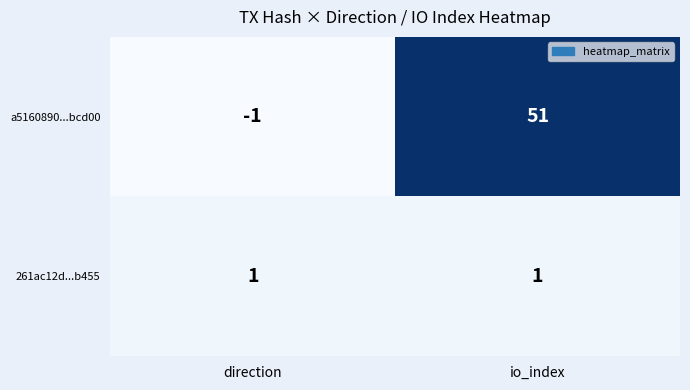

List the series in order of their overall mean, highest first.

a5160890...bcd00, 261ac12d...b455